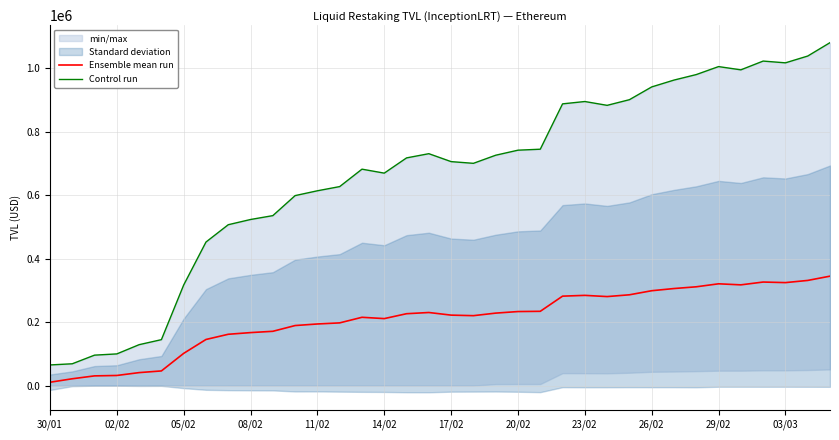

Where is the first local minimum for Control run?

14/02